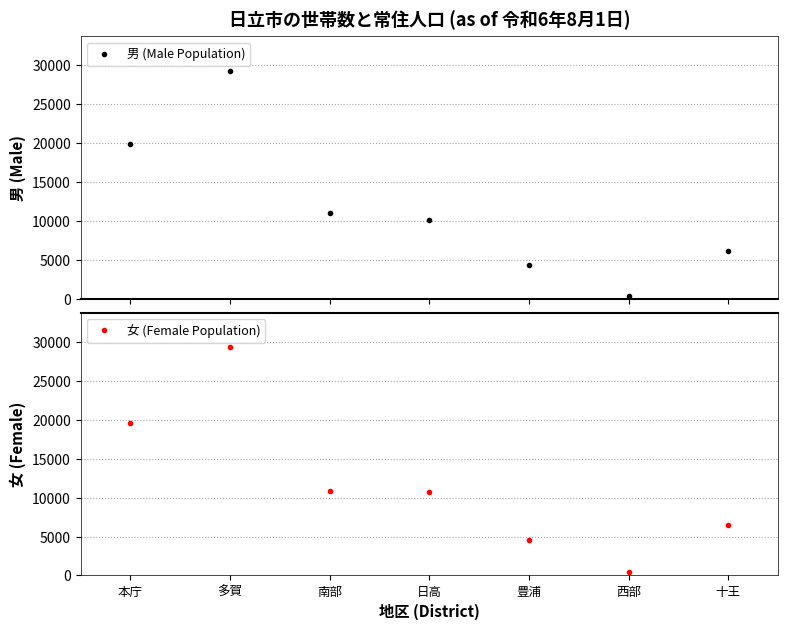

True or false: 男 (Male Population) and 女 (Female Population) intersect in this chart.

True